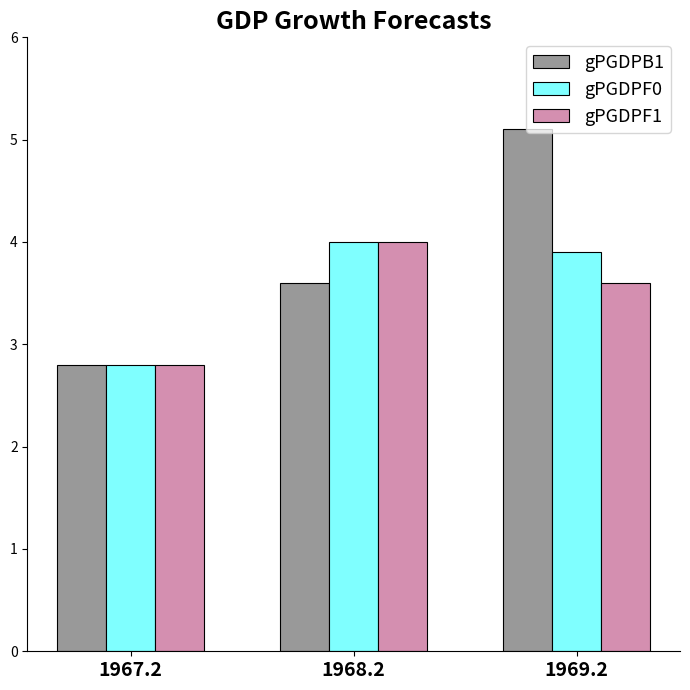

Count the number of data series in this chart.

3